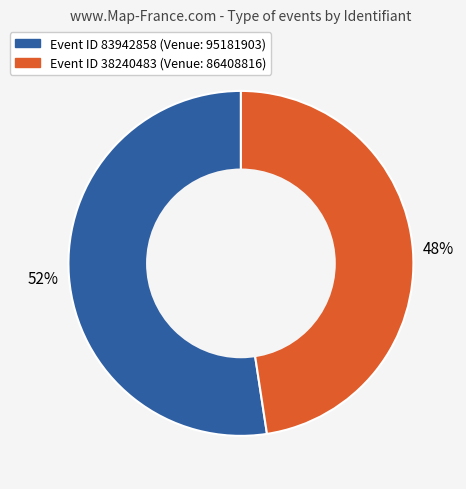

Does any single category account for the majority?

Yes